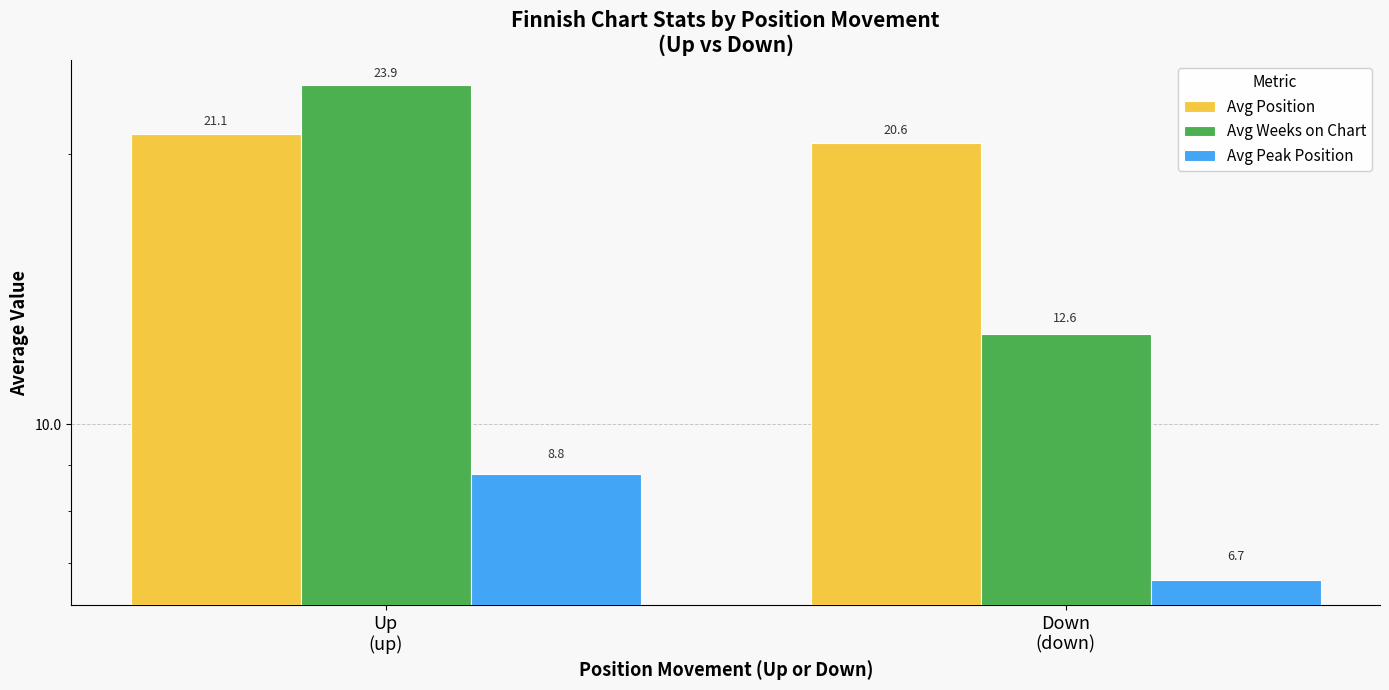

Which series has the largest total across all categories?

Avg Position